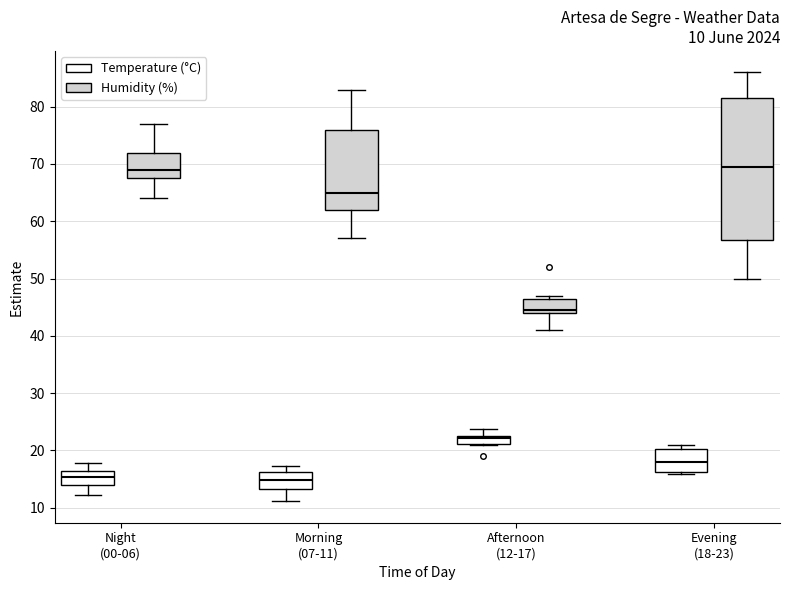

Which box is the tallest, from its lower edge to its upper edge?

Evening (18-23) (Humidity (%))